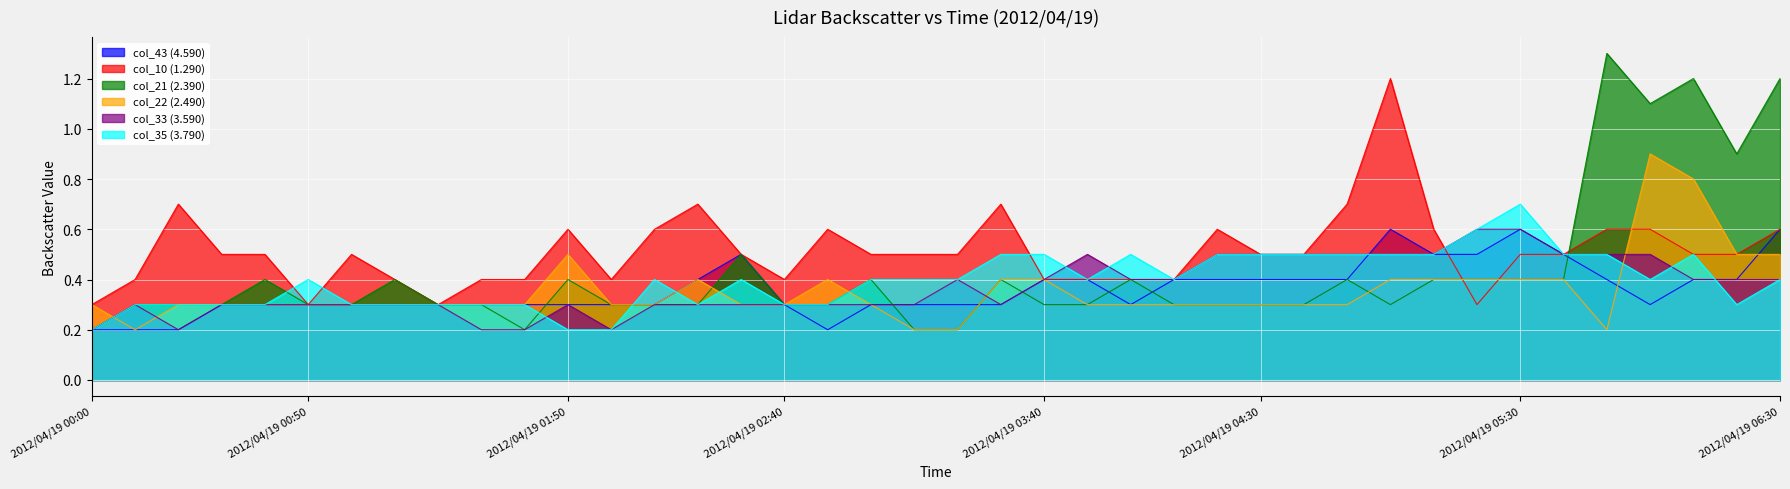

Where is col_43 (4.590) nearest to the value 0?

2012/04/19 00:00